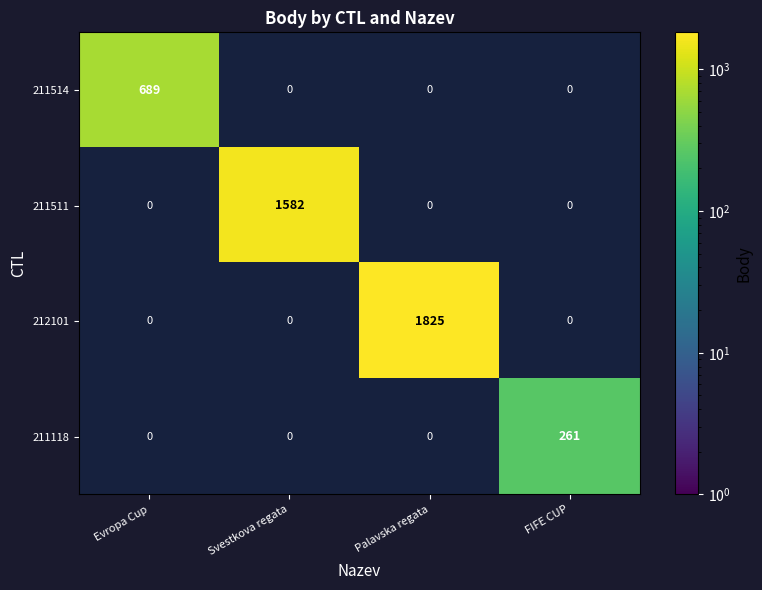

List the series in order of their overall mean, lowest first.

211118, 211514, 211511, 212101